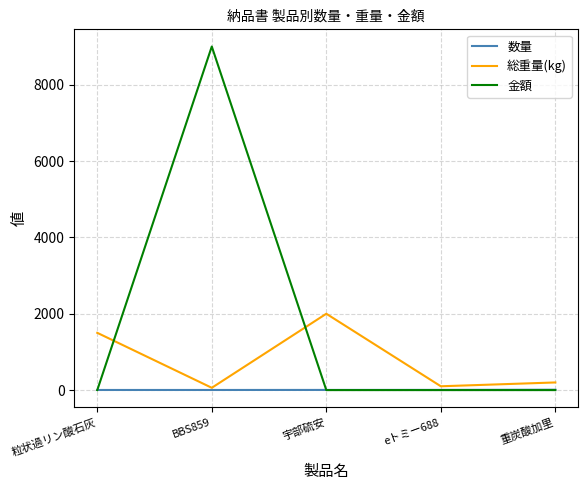

What is the difference between the highest and lowest values at BBS859?

8997